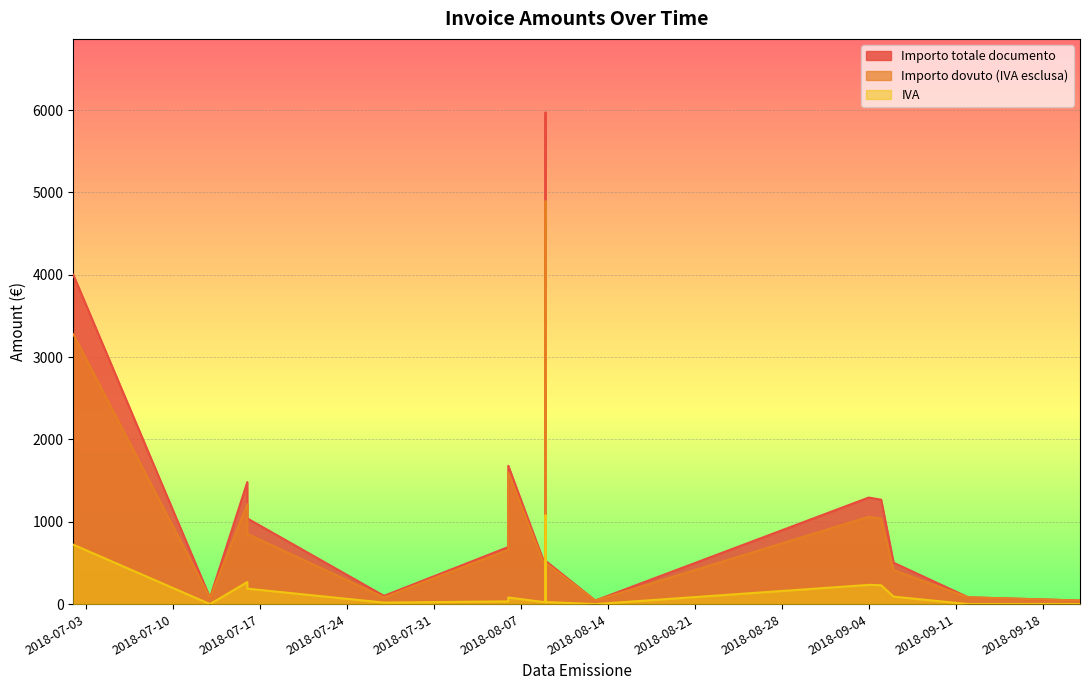

The Importo dovuto (IVA esclusa) series shows 134.1 at 2018-09-12. True or false?

False